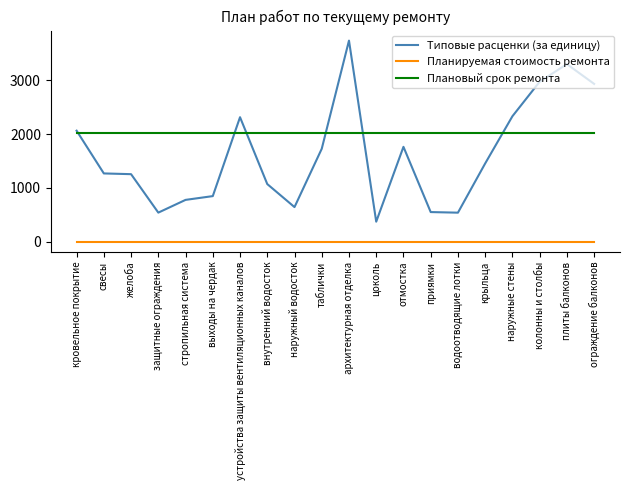

At колонны и столбы, list the series in order from smallest to largest.

Планируемая стоимость ремонта, Плановый срок ремонта, Типовые расценки (за единицу)